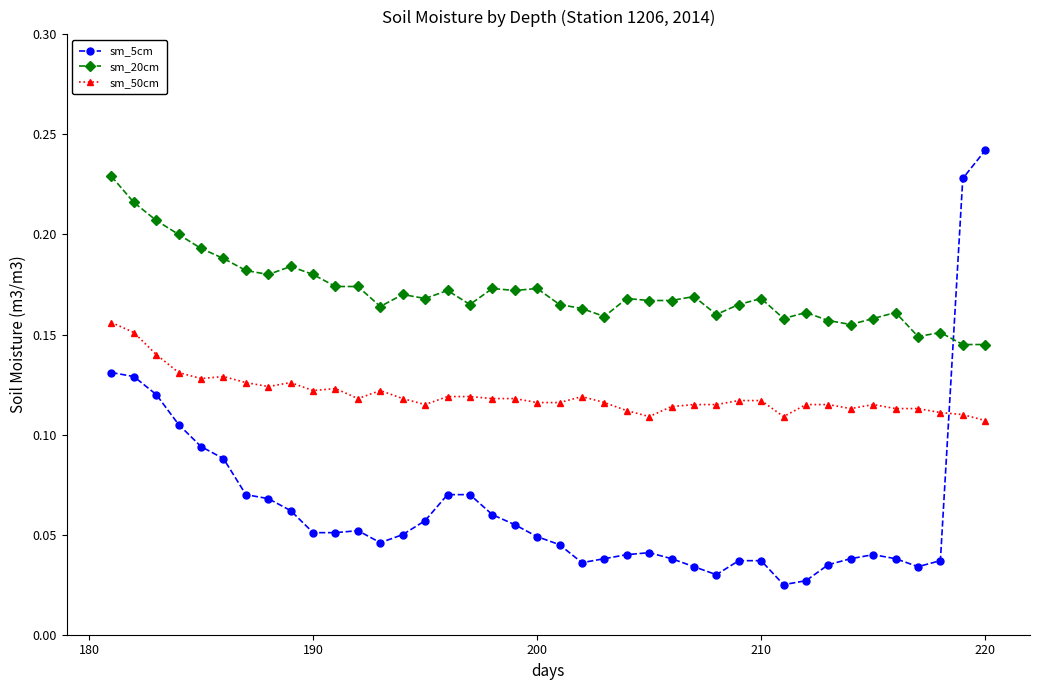

Which series has the largest range (max minus min)?

sm_5cm